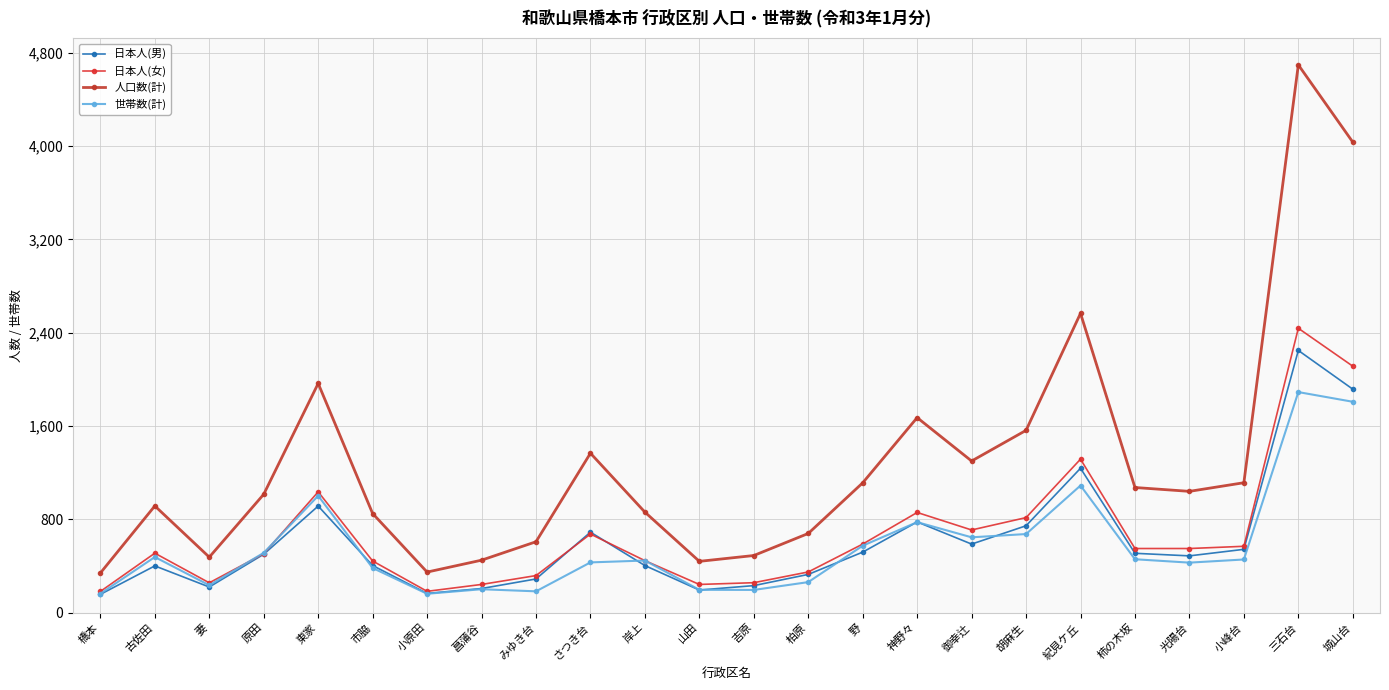

The 日本人(男) series shows 136 at 古佐田. True or false?

False